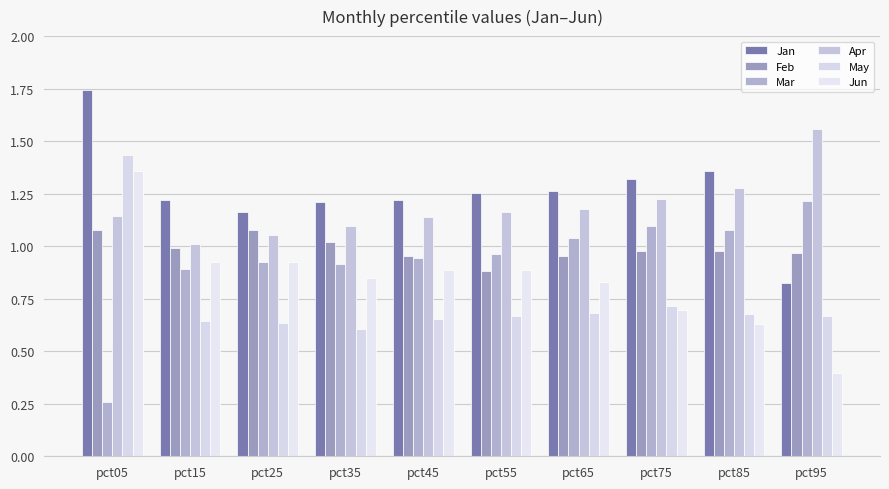

The Apr series shows 1.3 at pct85. True or false?

True